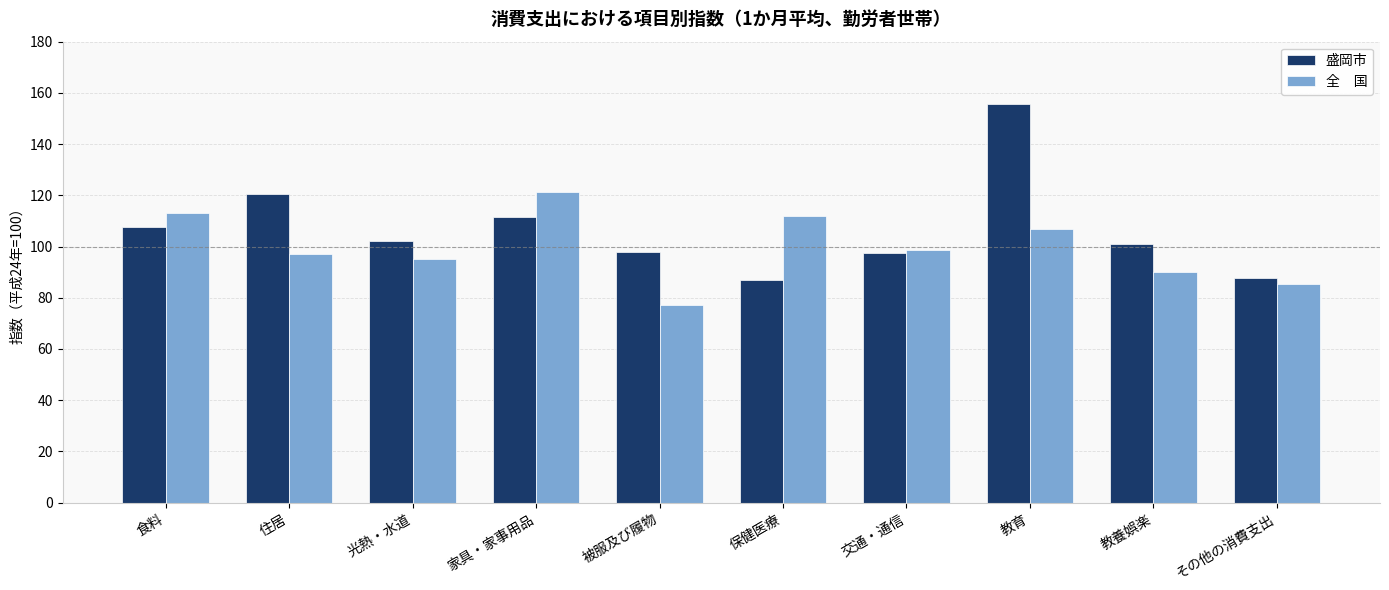

What is the total value across all series at 交通・通信?

195.9